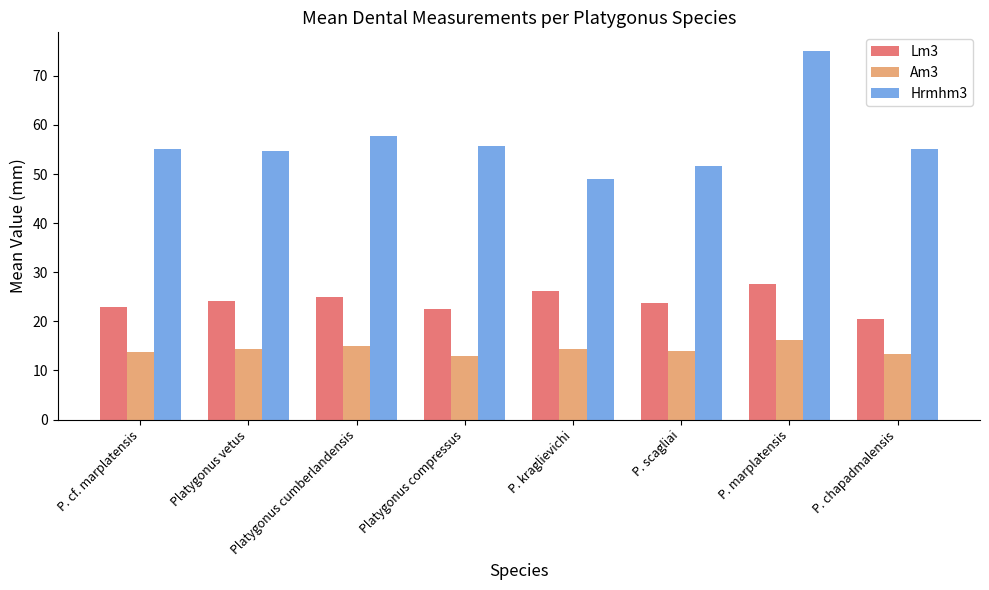

What are all the series names shown in the legend?

Lm3, Am3, Hrmhm3